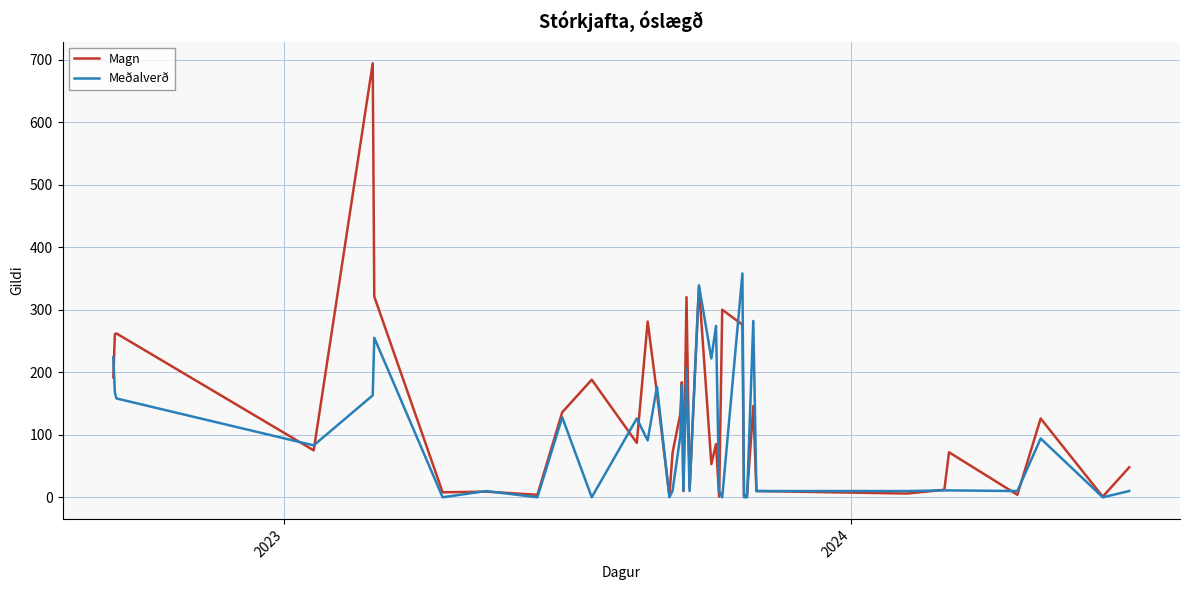

Which series has the widest spread of values?

Magn